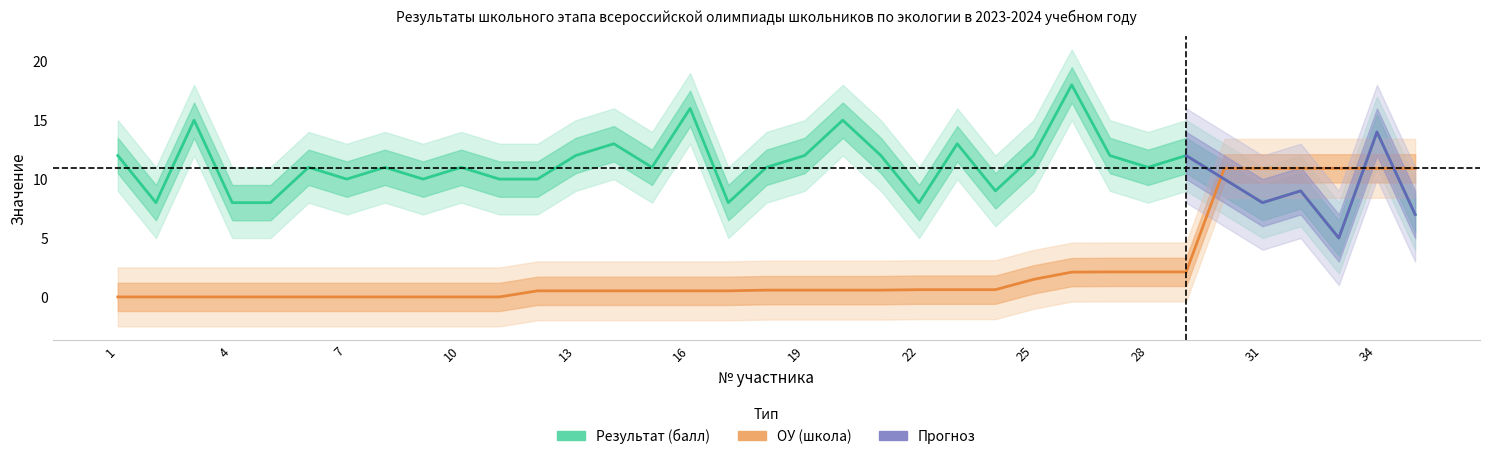

Which category has the lowest value across all series?

1